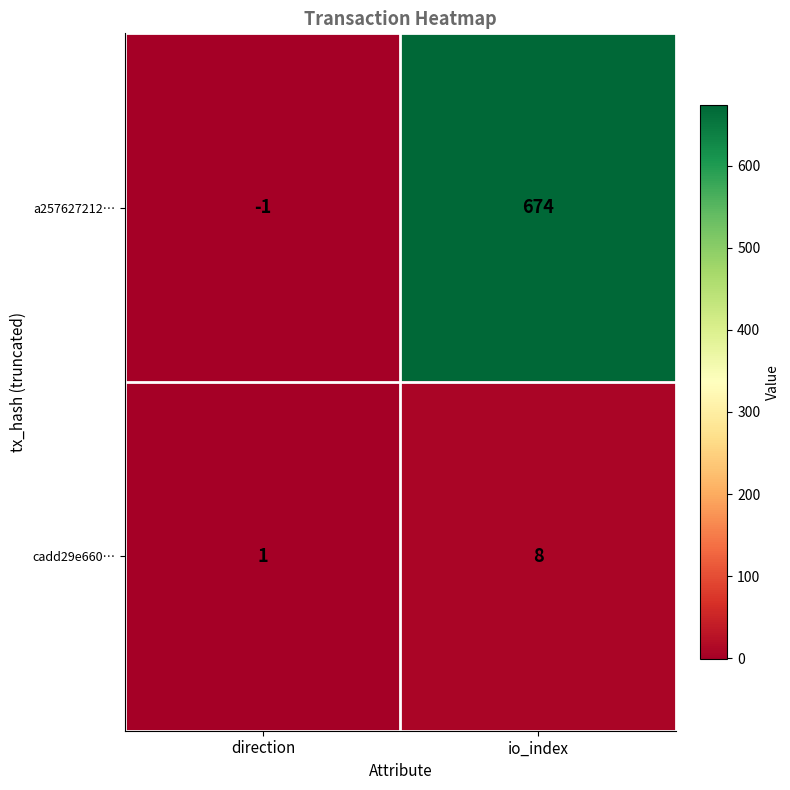

What is the total value across all series at io_index?

682